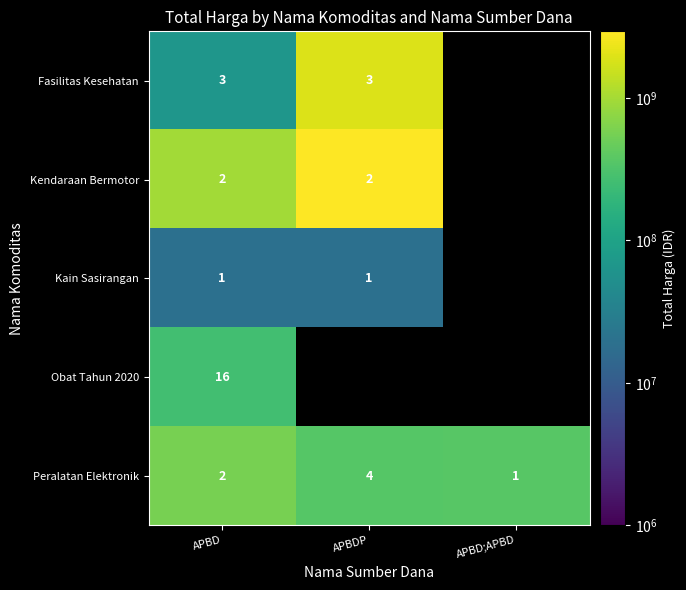

Count the Peralatan Elektronik values in the range 1 to 4.

3